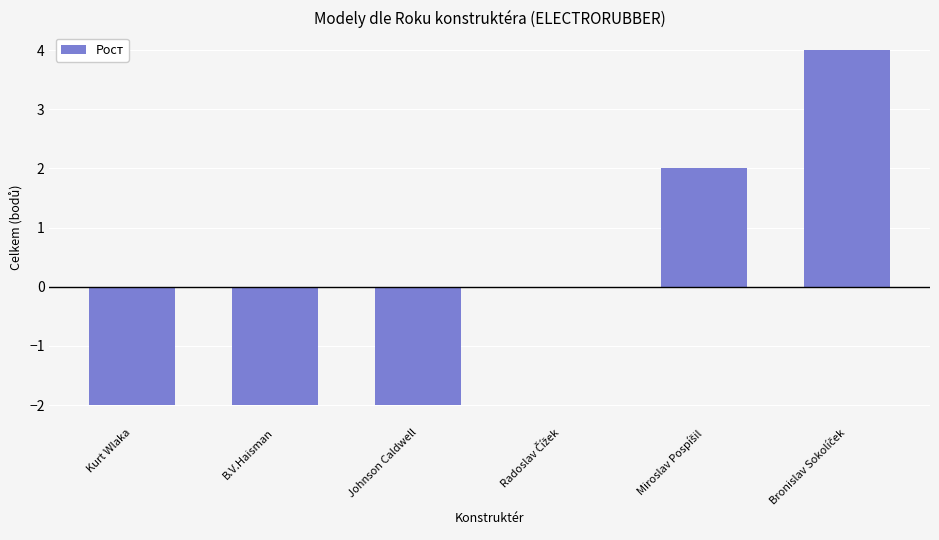

What is the sum of the values at B.V.Haisman and Kurt Wlaka?

-4